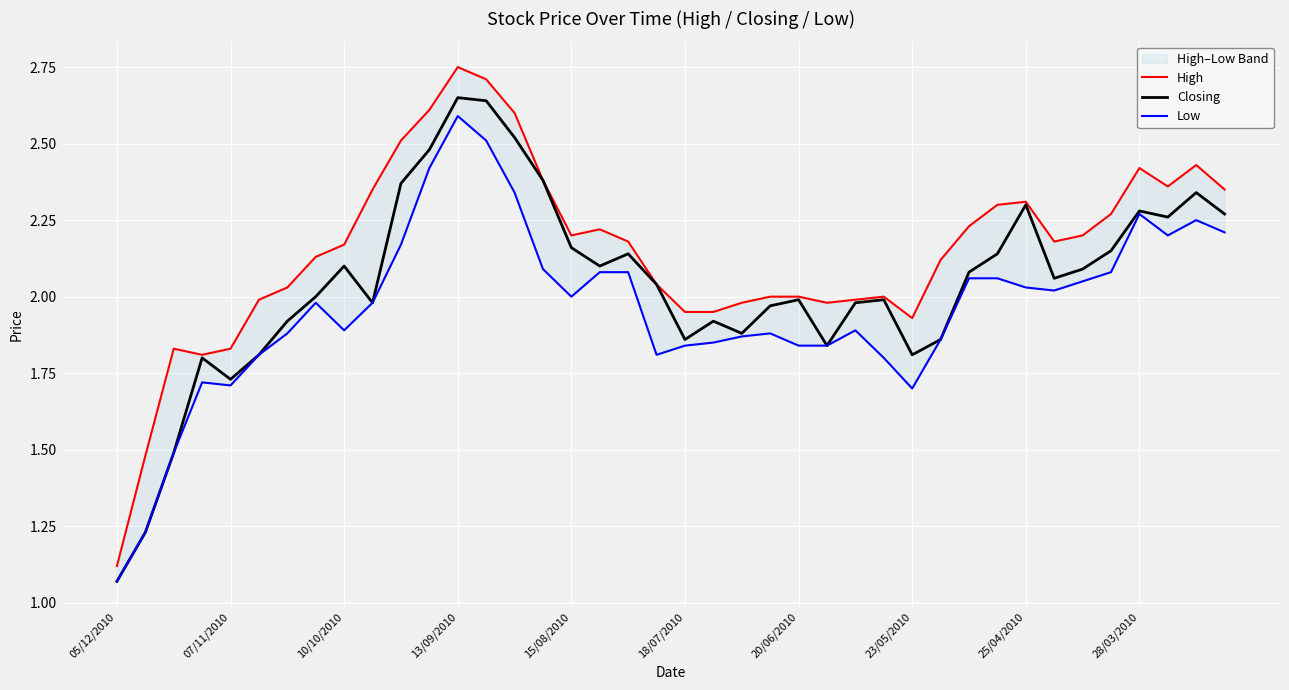

Which series changed the most between 20 and 39?

Closing